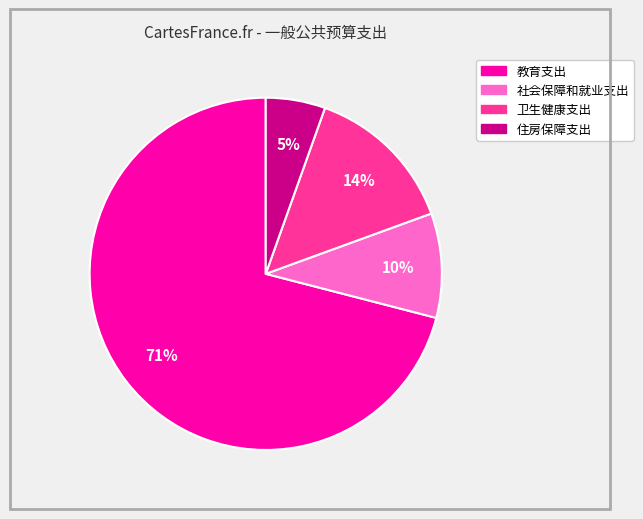

Which slice is the largest?

教育支出